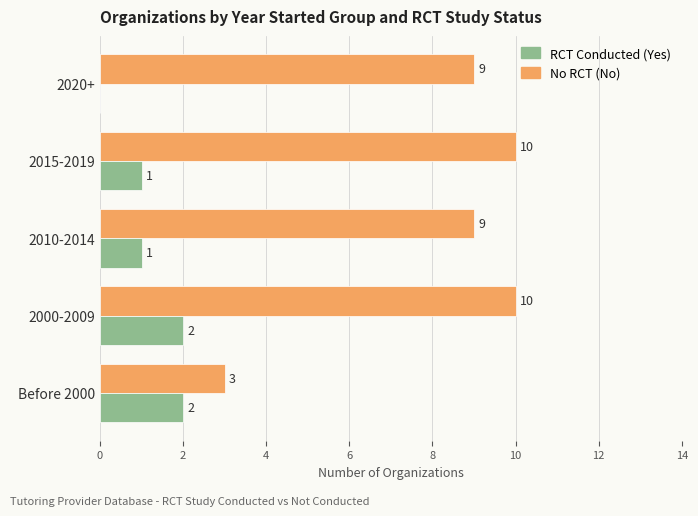

At which category is the sum across all series the highest?

2000-2009